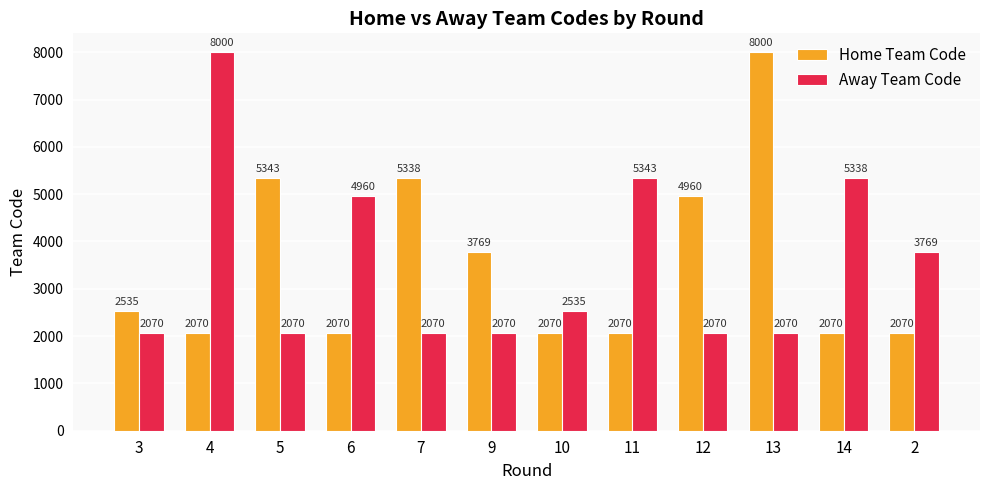

Between 7 and 9, which series saw the biggest shift?

Home Team Code